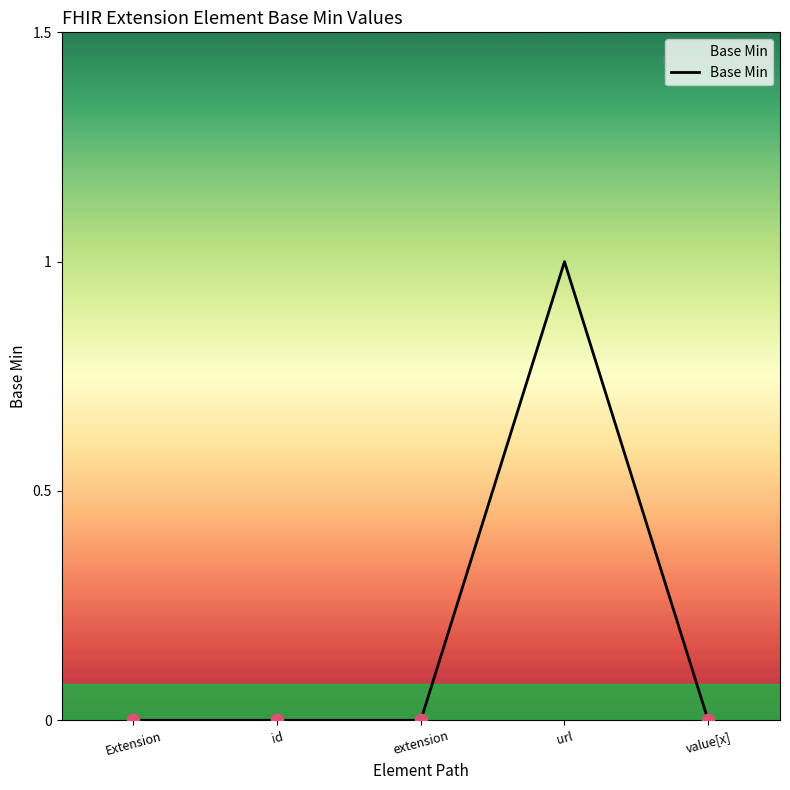

What is the change in value from url to value[x]?

-1